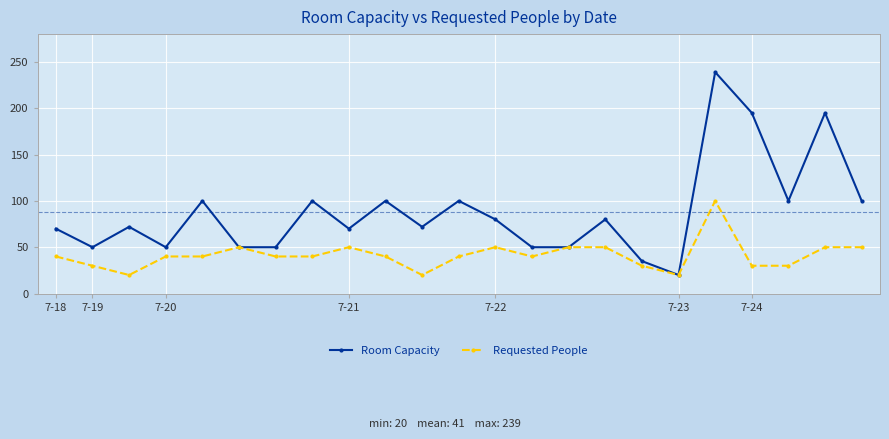

True or false: Room Capacity has more than 2 interior local peaks.

True